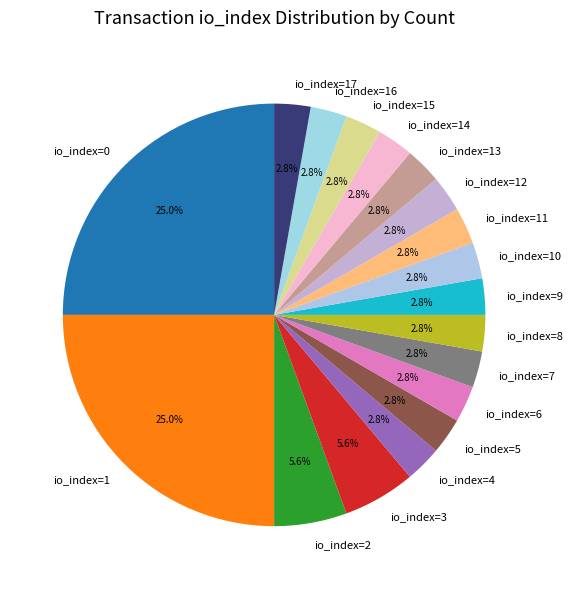

To the nearest percent, what percentage of the pie is io_index=12?

3%